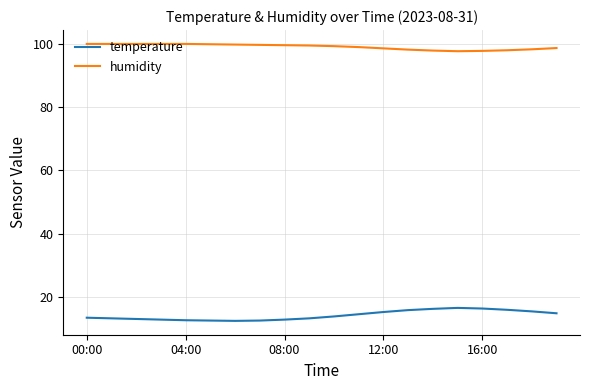

True or false: temperature and humidity intersect in this chart.

False